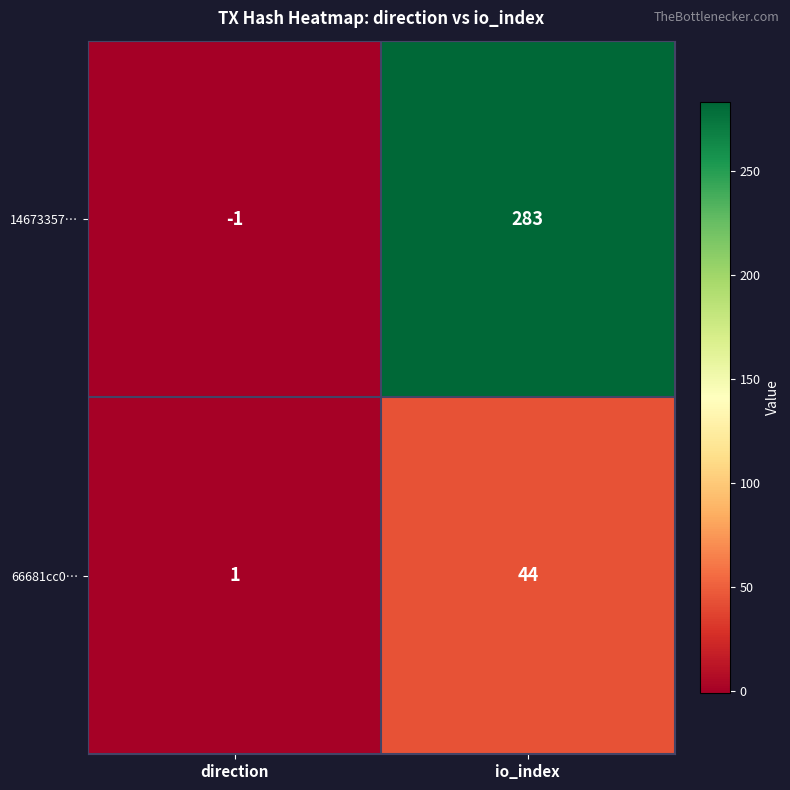

At which label is 14673357… closest to 141?

direction